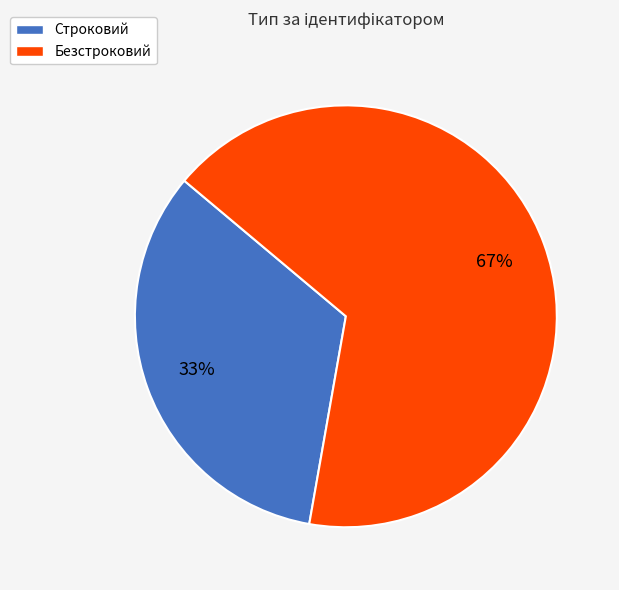

The Безстроковий slice represents 67% of the pie. True or false?

True